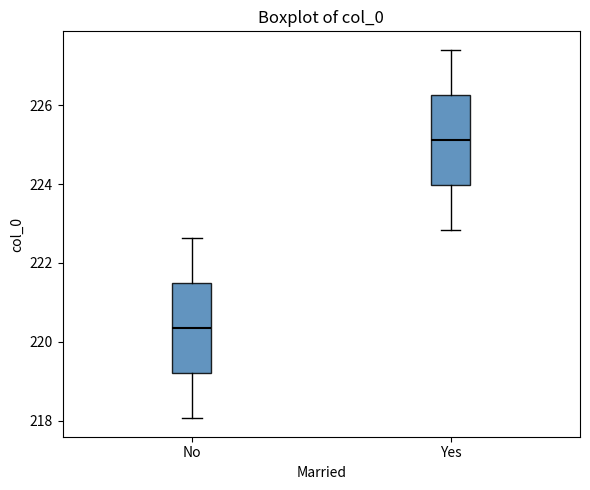

Reading left to right, transcribe this box plot: for each box, give where its median line is, the range the box spans, and where its two whiskers end, as read against the y-axis. The values are not printed on the chart, so give them approximately, as read against the axis.

No: median 220.4, box 219.2 to 221.4, whiskers 218.0 to 222.6
Yes: median 225.2, box 224.0 to 226.2, whiskers 222.8 to 227.4